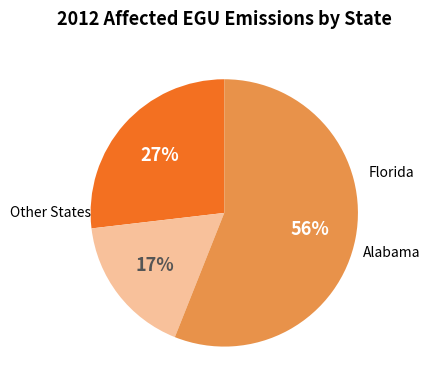

To the nearest percent, what is the average slice percentage?

33%